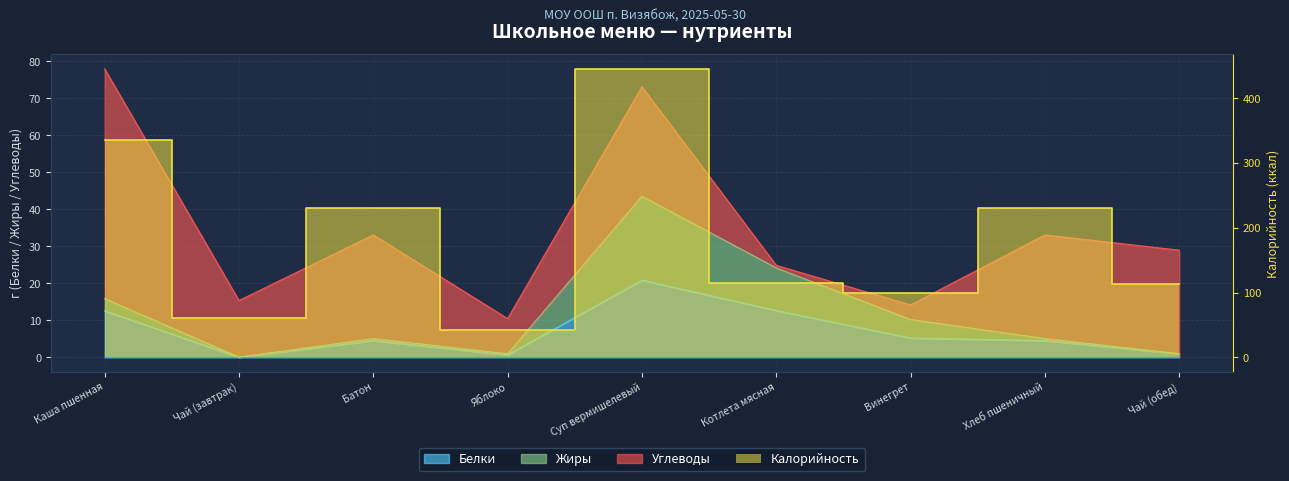

True or false: Калорийность has a value of 335.0 at Каша пшенная.

True